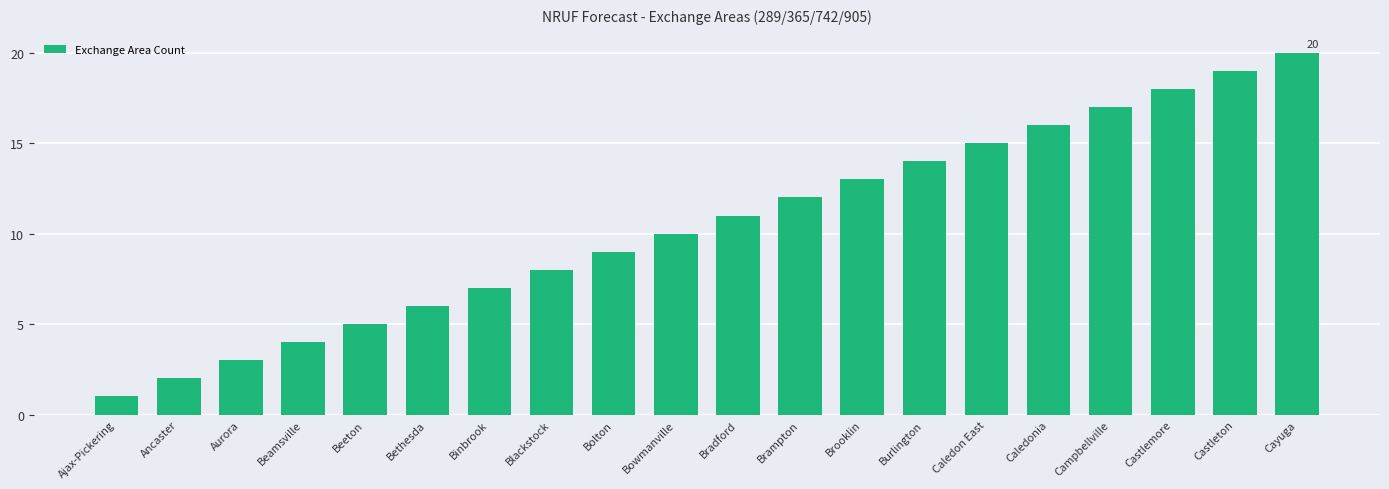

Does the chart contain any negative values?

No